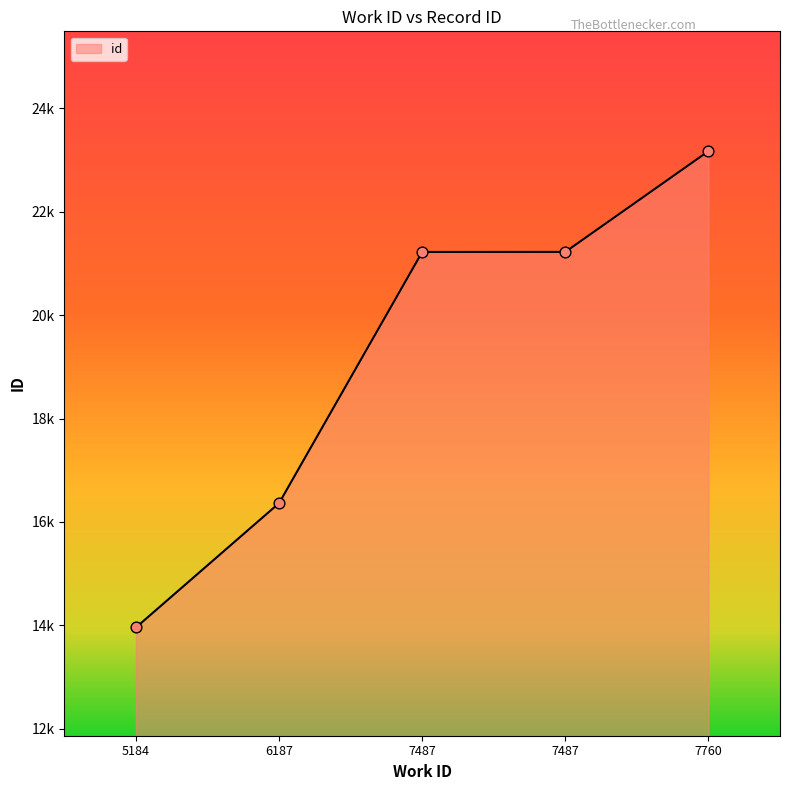

Approximately how many times larger is the value at 7487 compared to 7487?

1.0